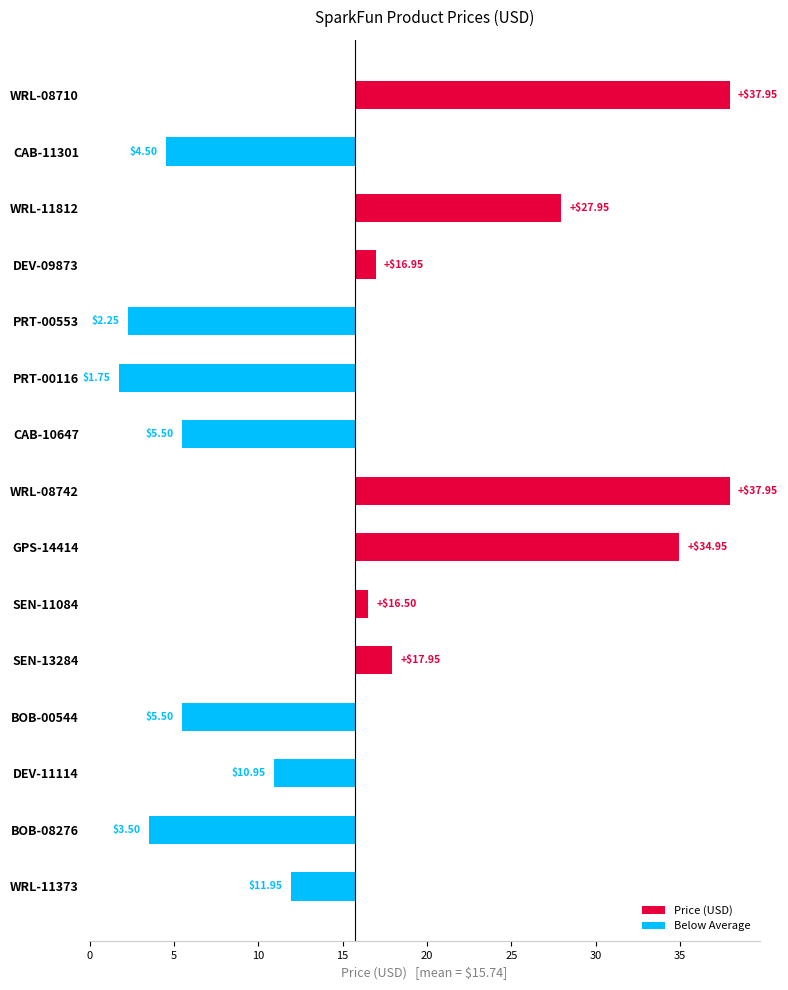

Rank the series by their average value, from lowest to highest.

Below Average, Price (USD)